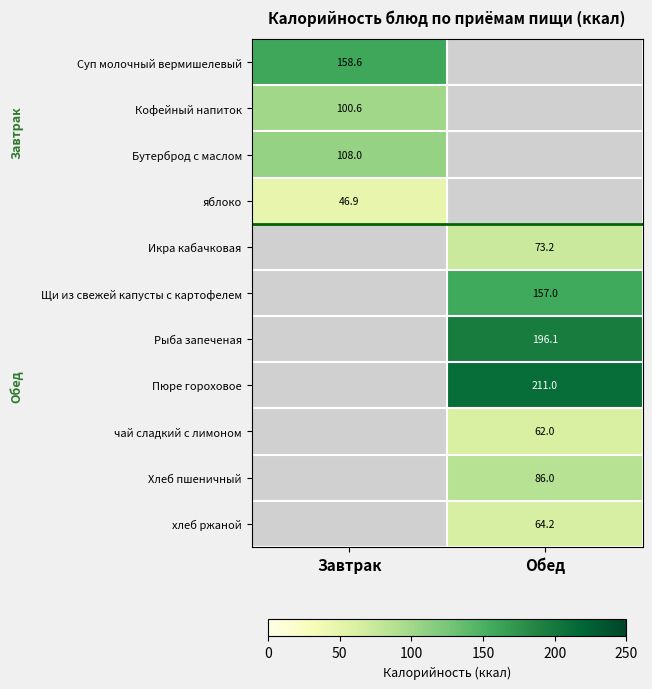

Which series has the widest spread of values?

Суп молочный вермишелевый